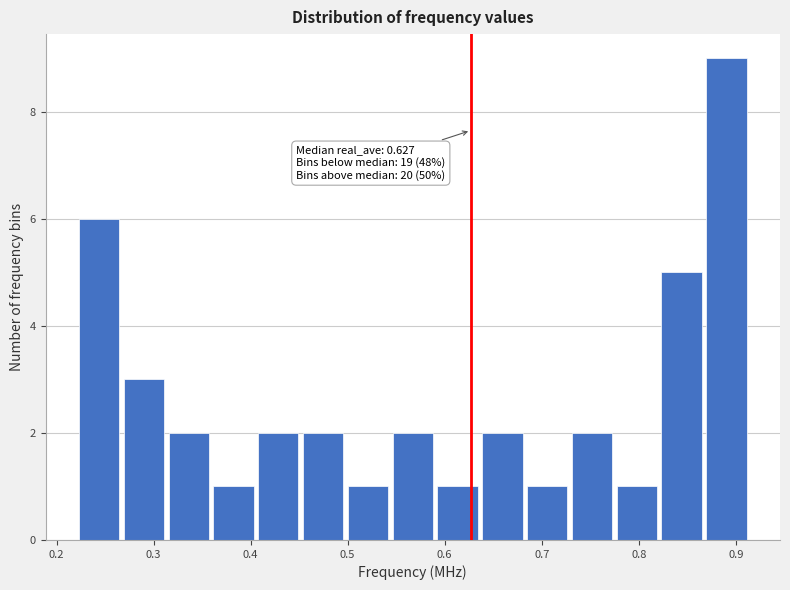

Which range on the x-axis has the tallest bar?

0.87 to 0.91